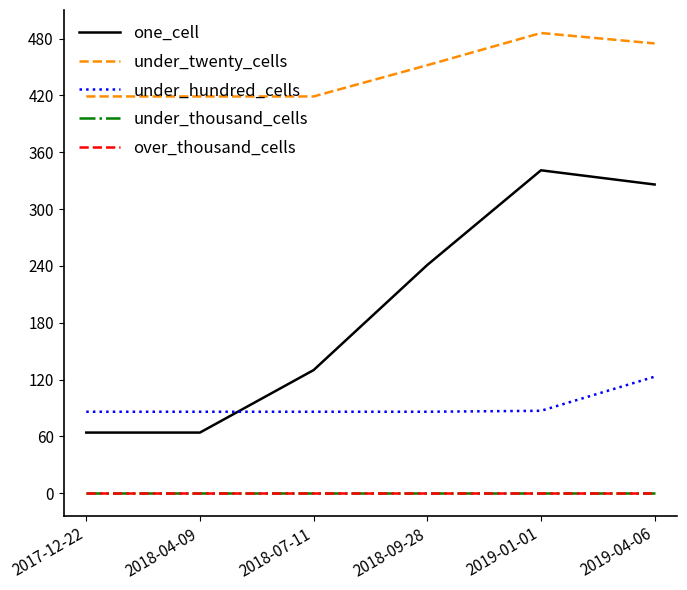

How many under_twenty_cells values are between 419 and 475?

5